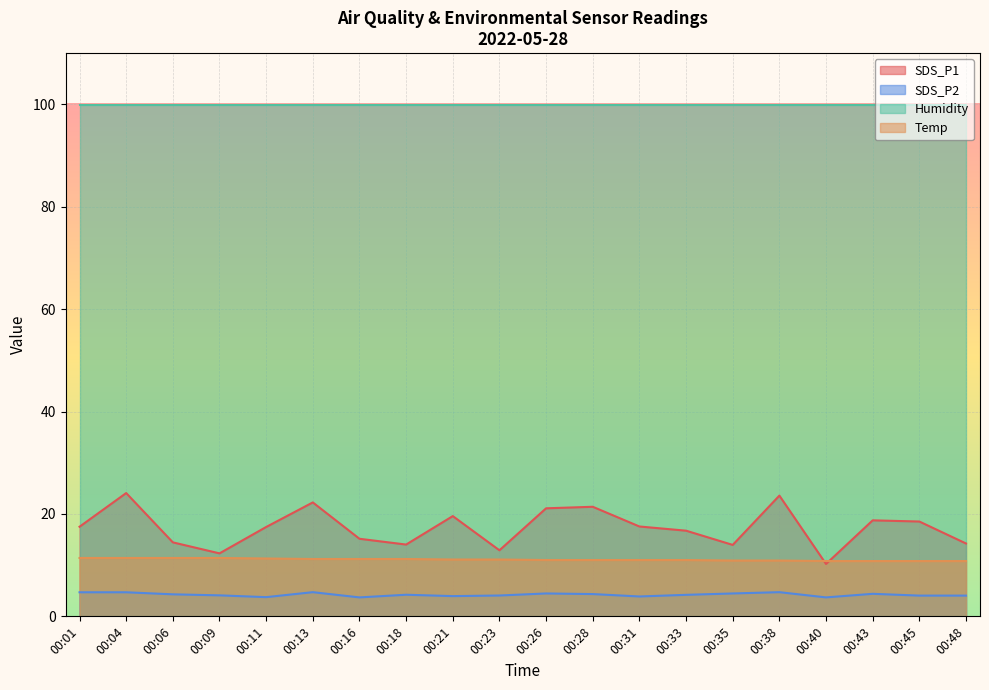

How many distinct data groups are displayed?

4